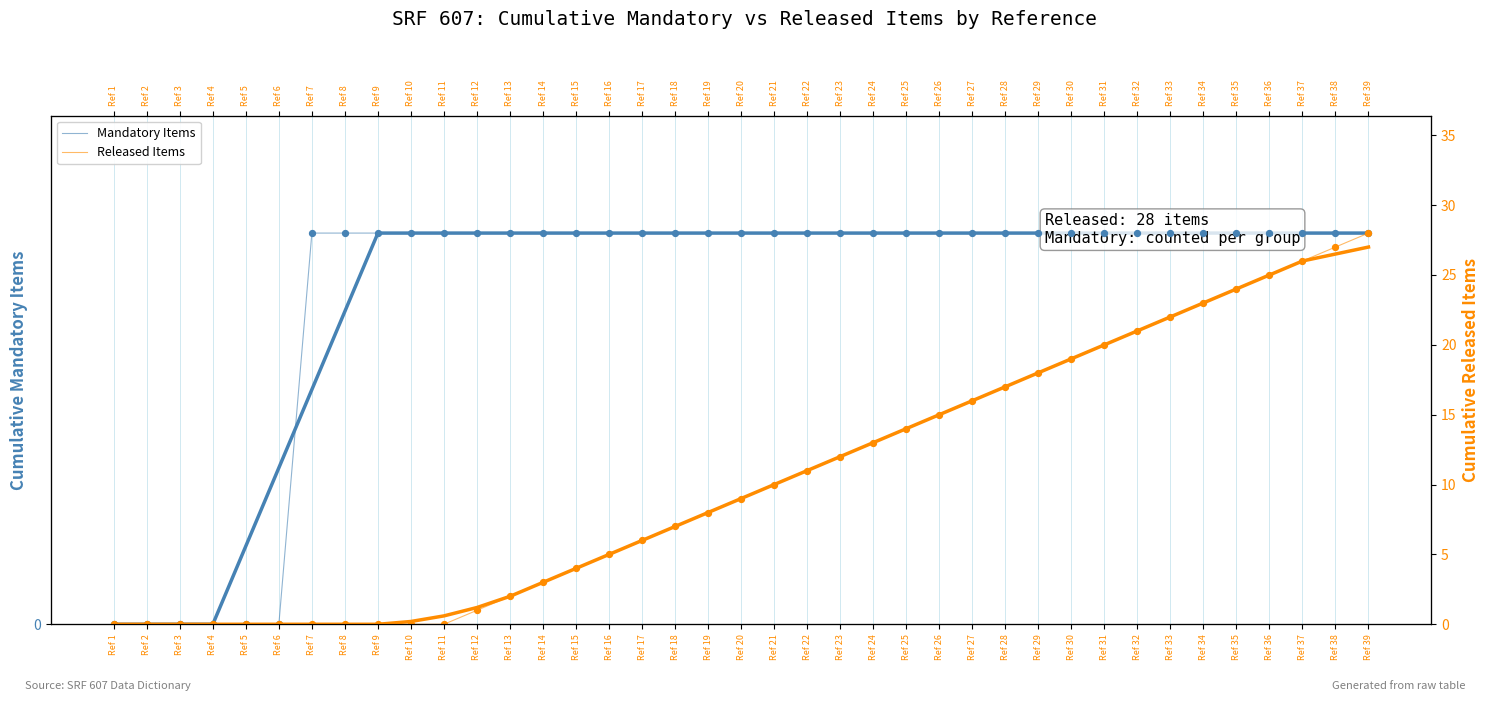

At how many categories does at least one series exceed 23?

5